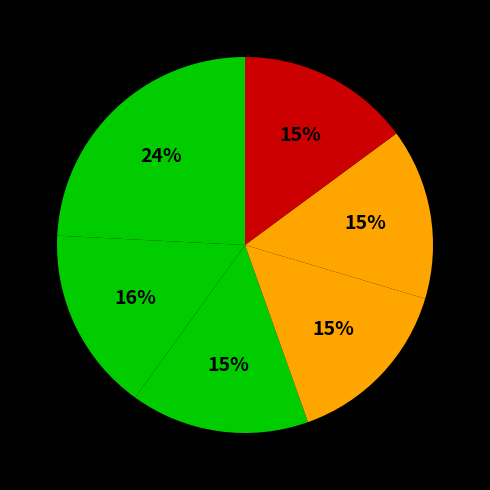

Count the number of slices in the pie.

6